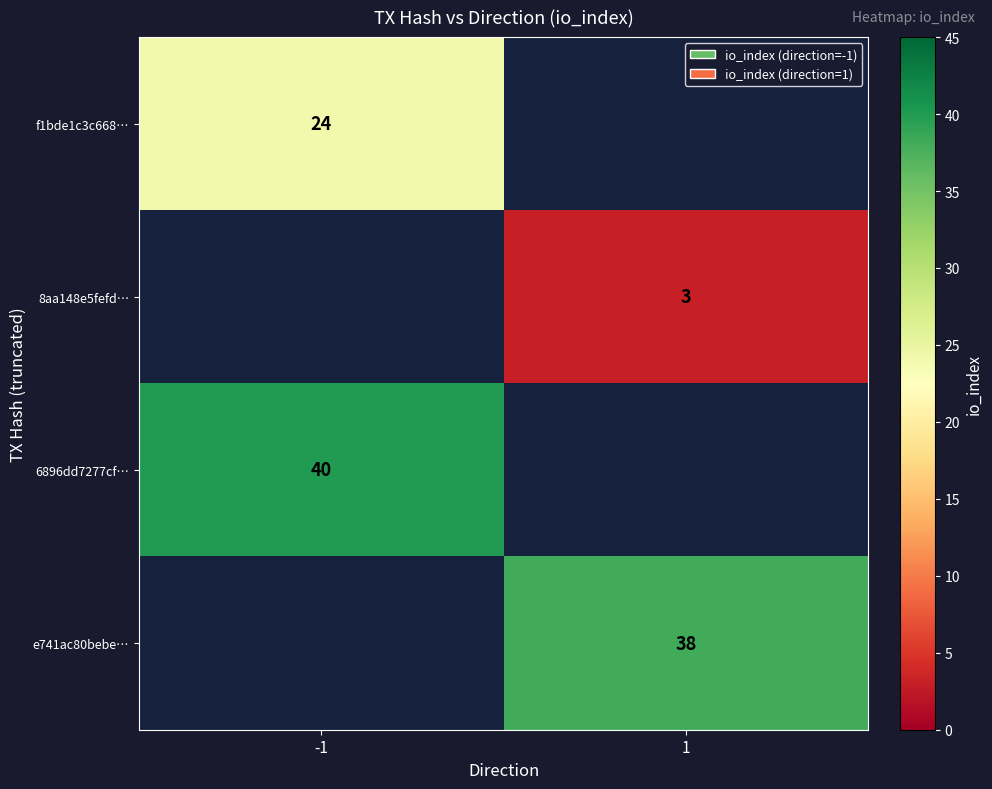

What is the minimum value shown in the chart?

3.0